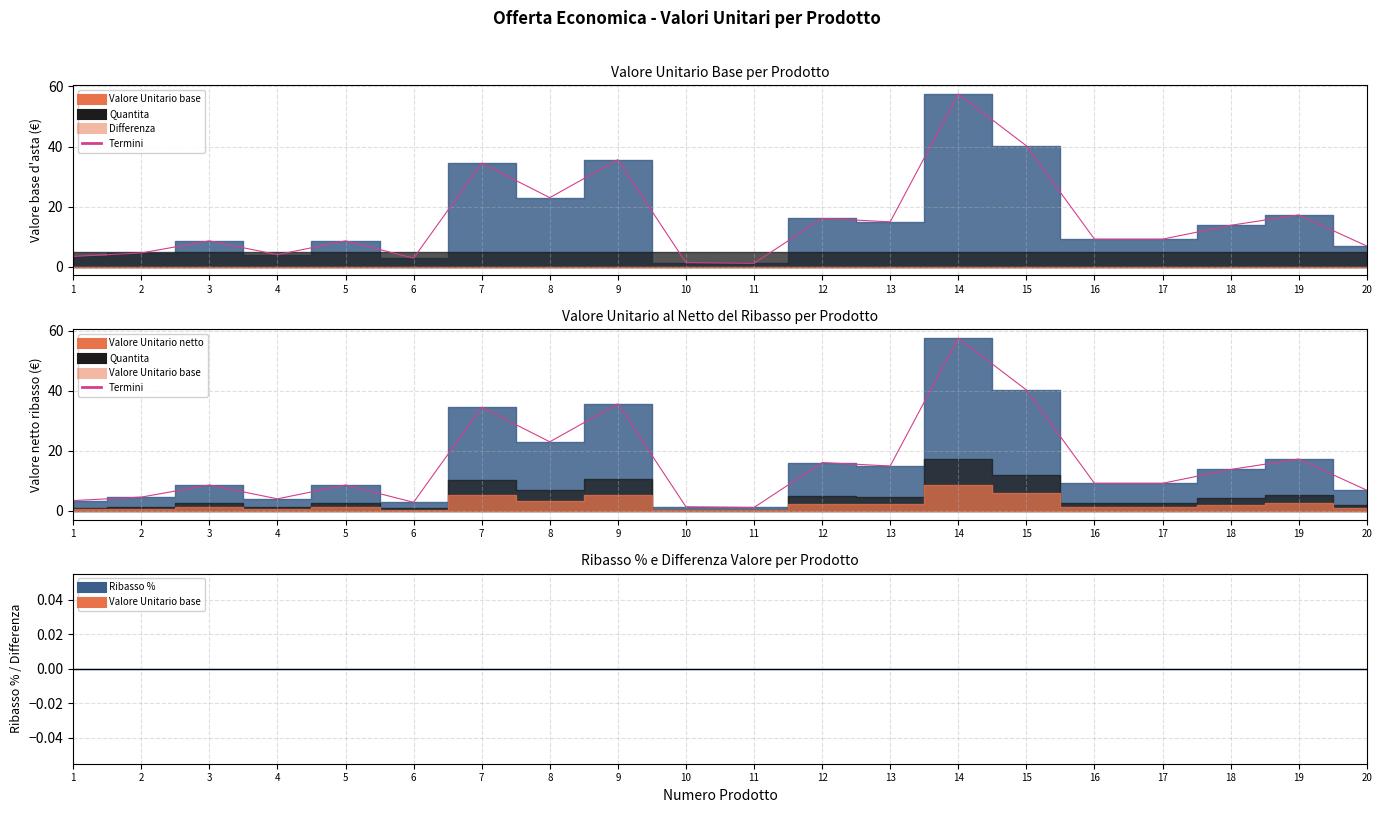

What is the difference between the second highest and second lowest values?

38.9